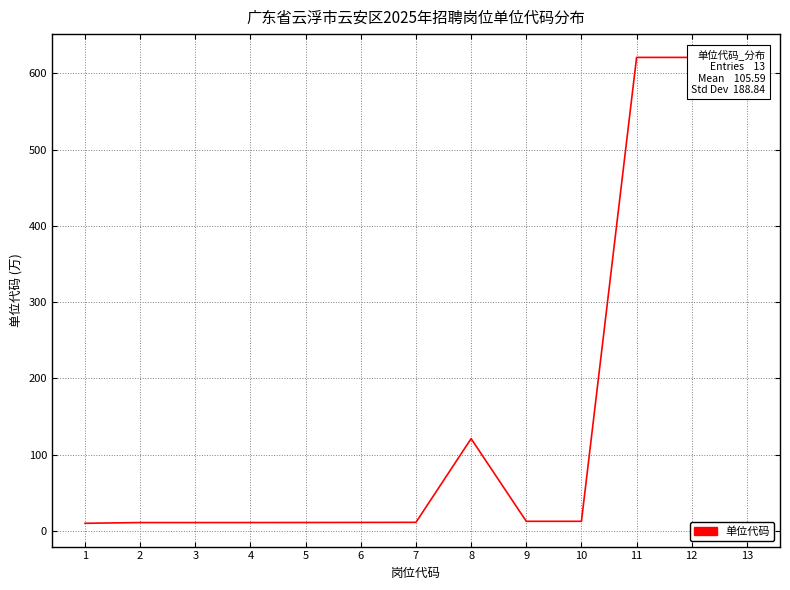

How many lines are shown in the chart?

1